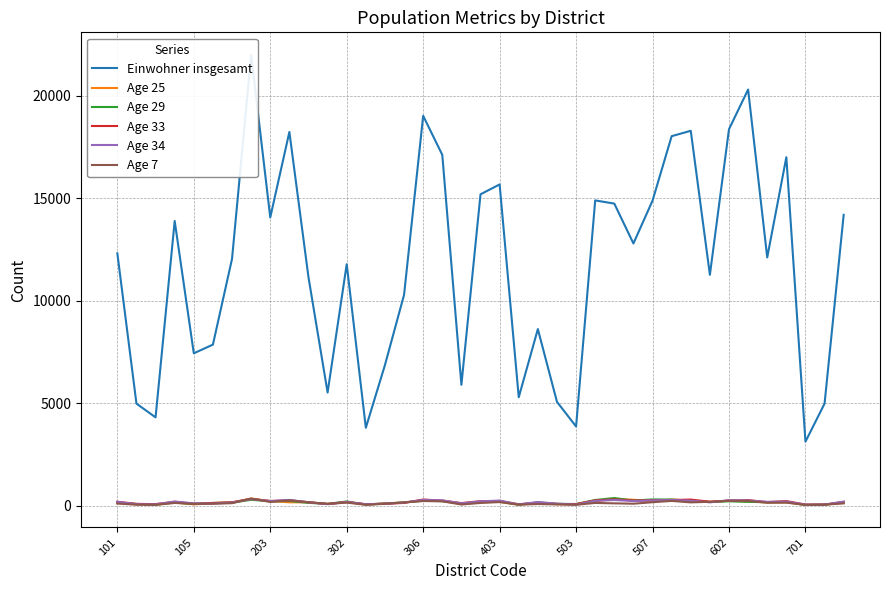

How many lines are shown in the chart?

6